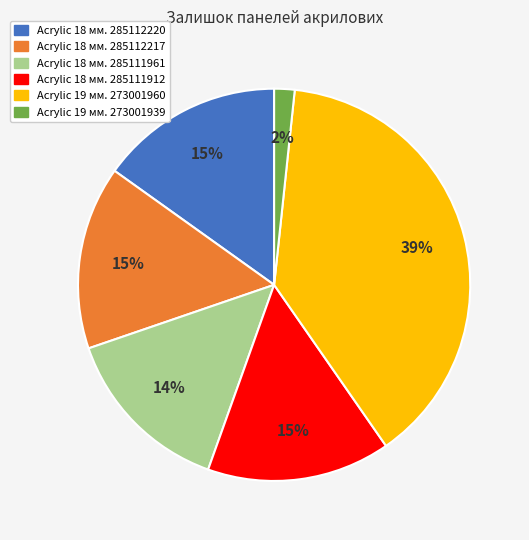

Is it true that Acrylic 18 мм. 285111912 is 15% of the pie?

True